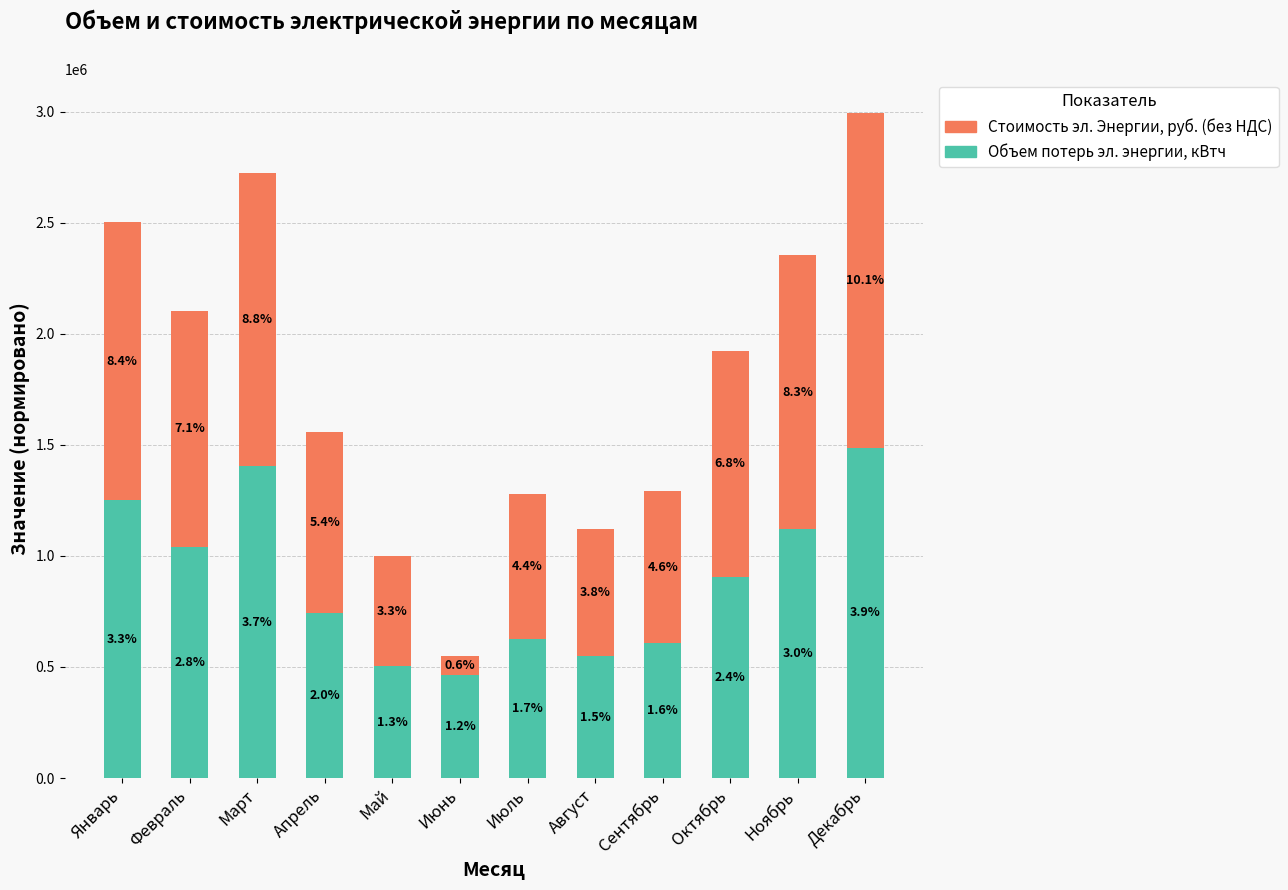

Is it true that Объем потерь эл. энергии, кВтч equals 1041241.0 at Февраль?

True